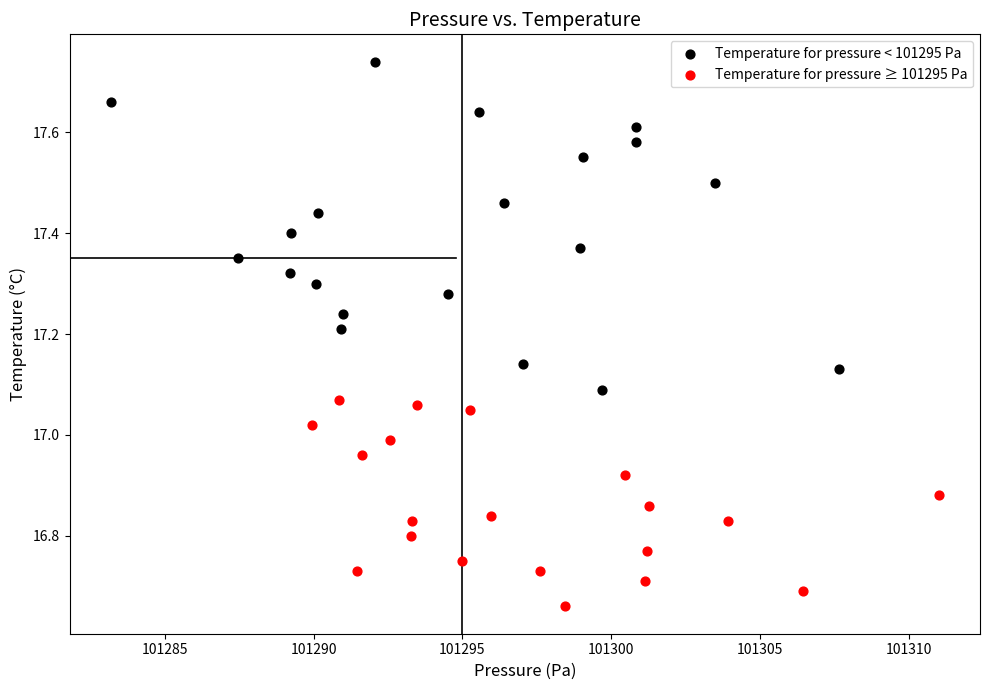

Which series reaches the maximum Y coordinate?

Temperature for pressure < 101295 Pa